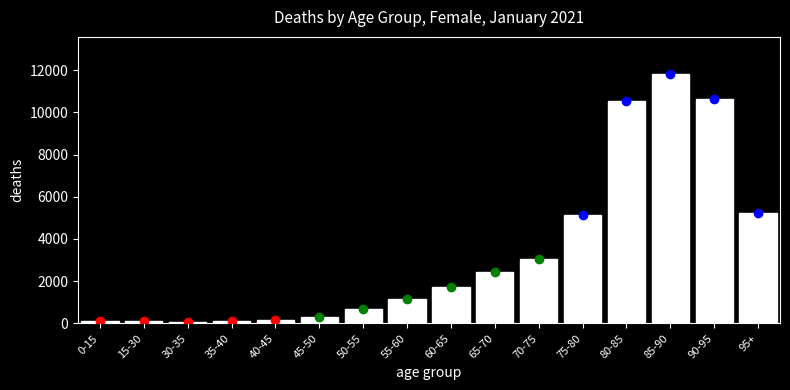

Is it true that the value at 65-70 is 3993?

False